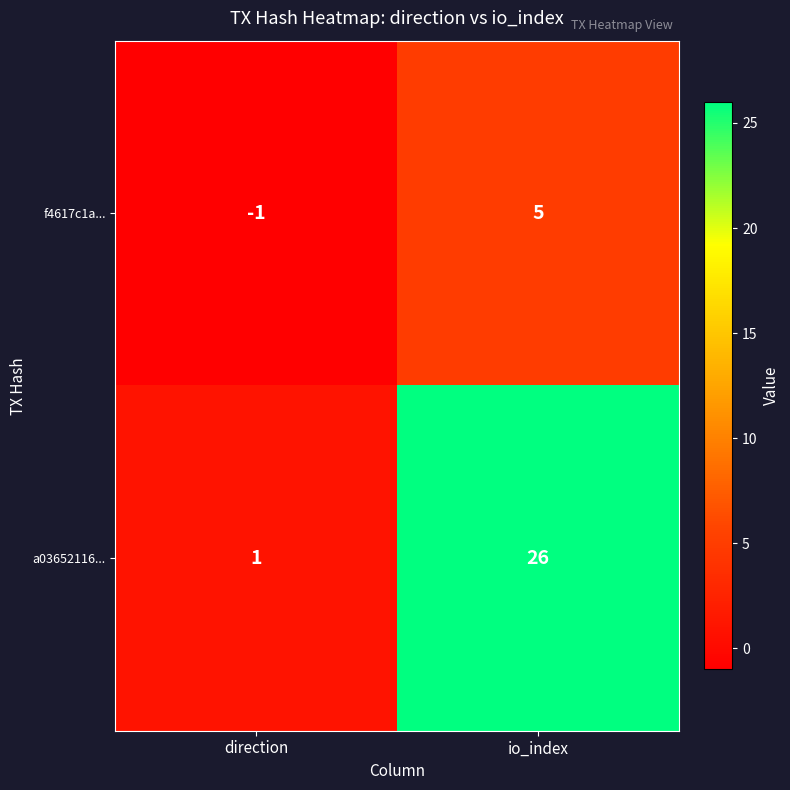

How many series are shown in this chart?

2